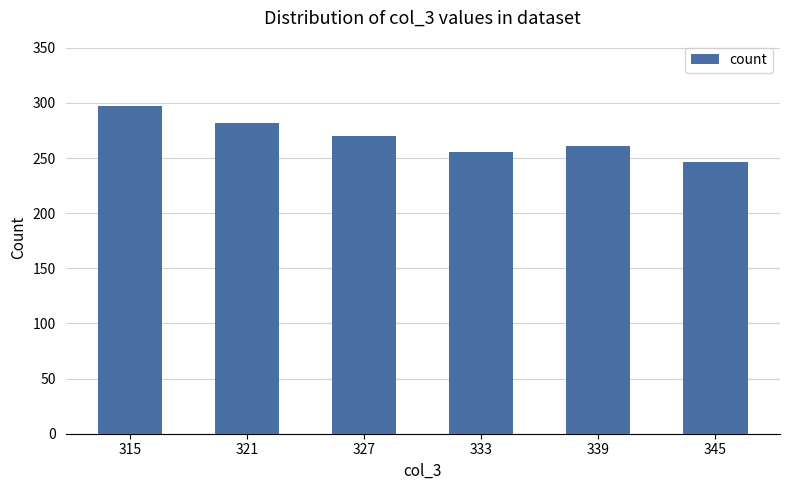

Reading left to right, what are all the values shown in this chart?

315=297	321=282	327=270	333=255	339=261	345=246